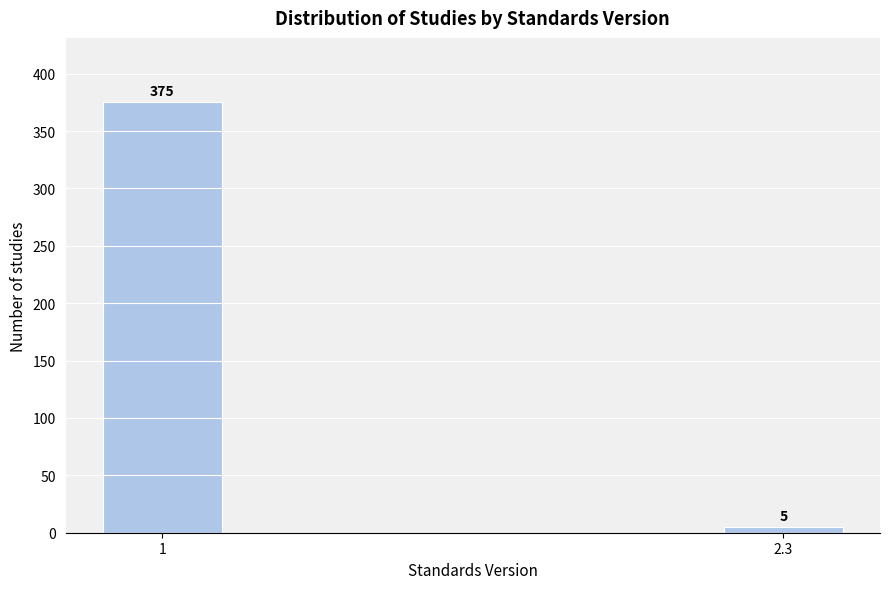

Reading left to right, extract all data points from this chart.

1=375	2.3=5